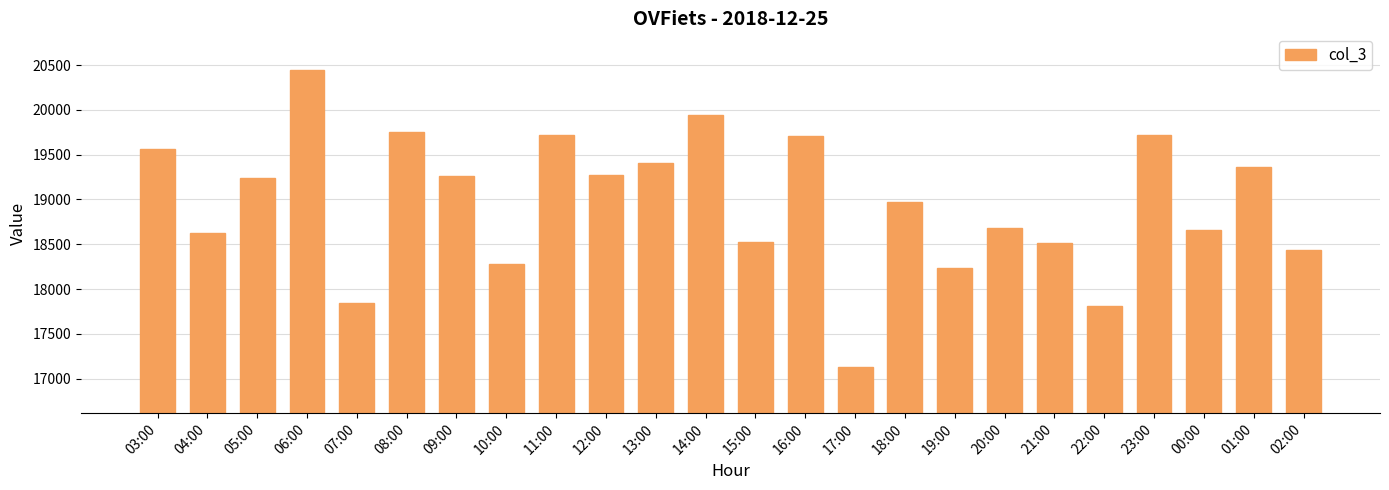

Approximately how many times larger is the value at 02:00 compared to 09:00?

1.0